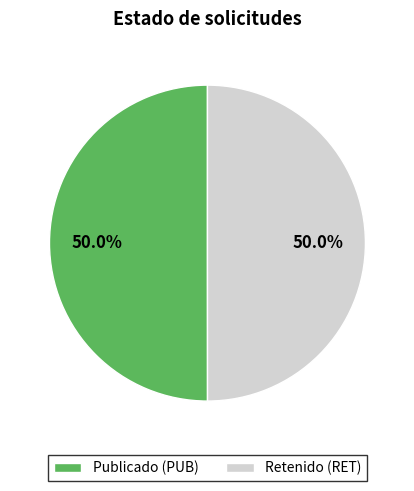

Do Retenido (RET) and Publicado (PUB) together represent more than half of the pie?

Yes